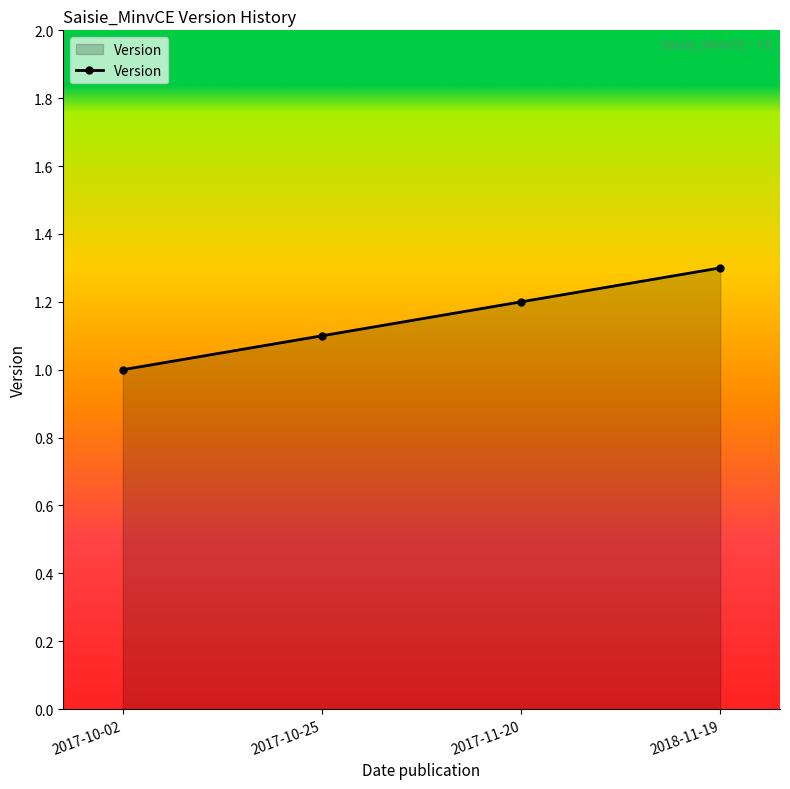

Reading right to left, extract all data points from this chart.

1.3	1.2	1.1	1.0